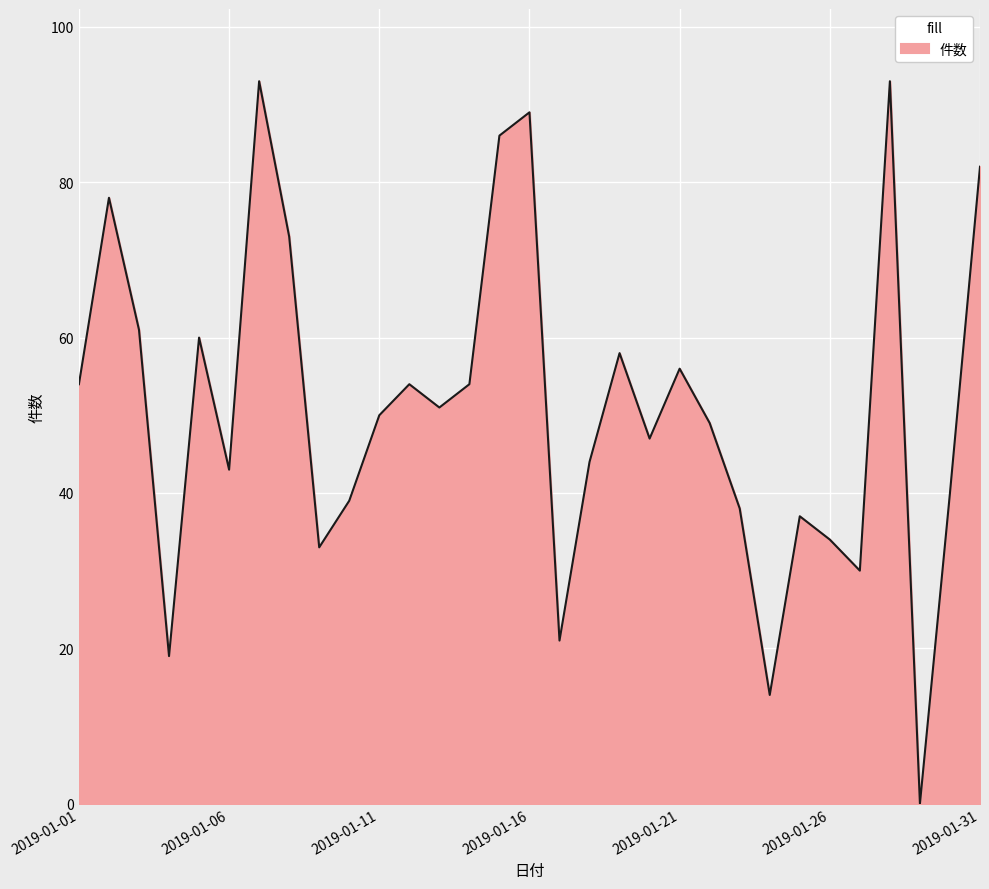

What is the greatest value displayed?

93